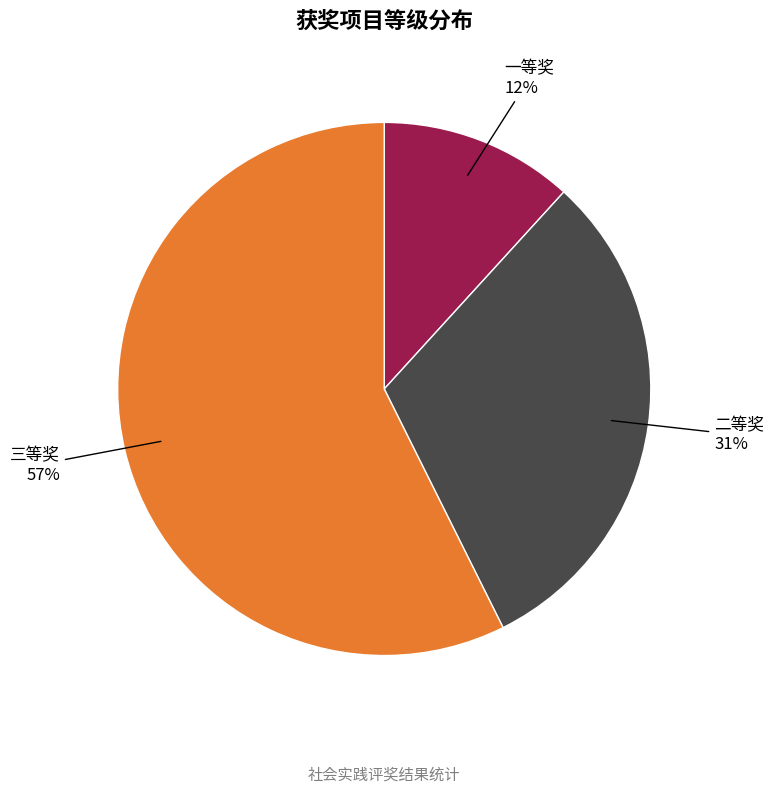

Which slice is the largest?

三等奖